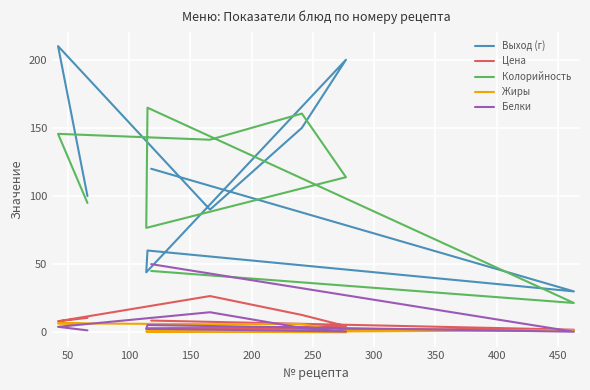

What is the value of the Жиры point at the 3rd from the left?

5.9